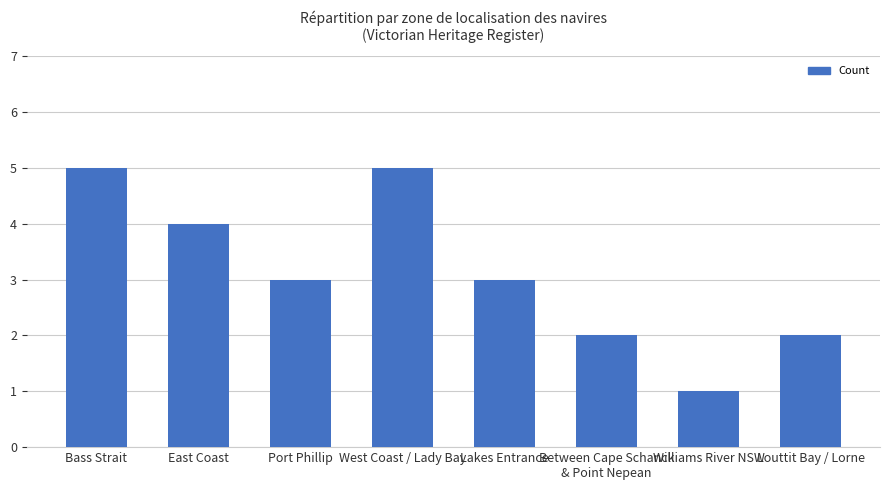

How many bars are there in total?

8